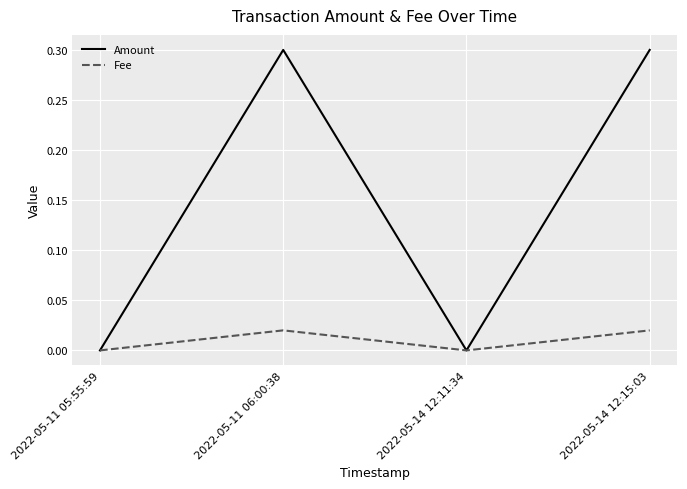

What is the maximum value for Amount?

0.3